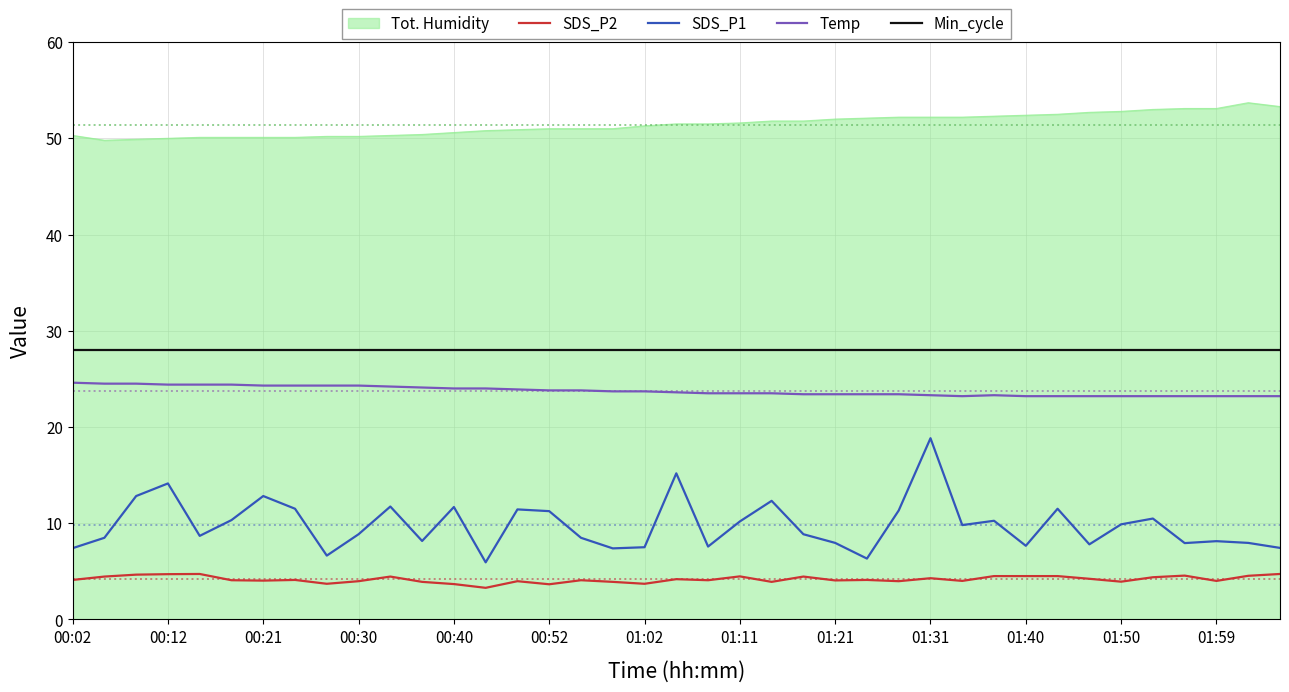

Which series has the largest range (max minus min)?

SDS_P1